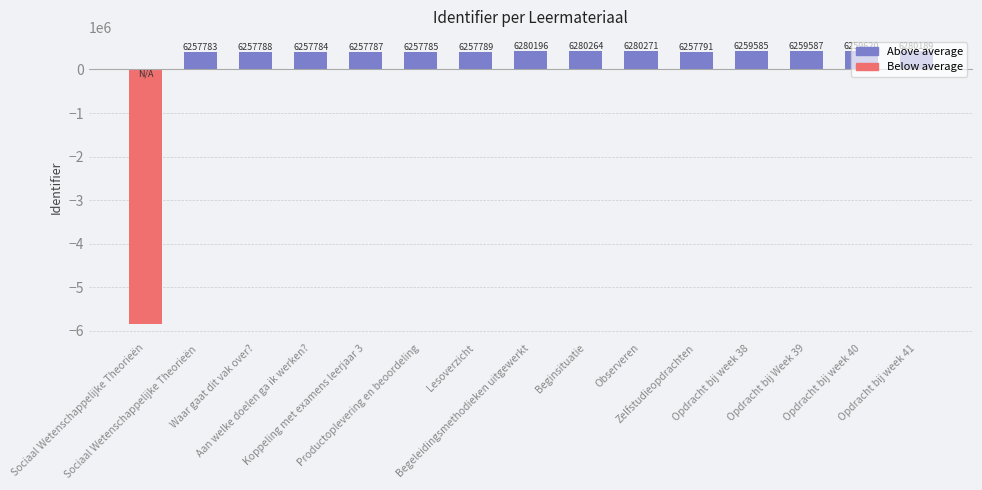

How many bars are there in total?

15